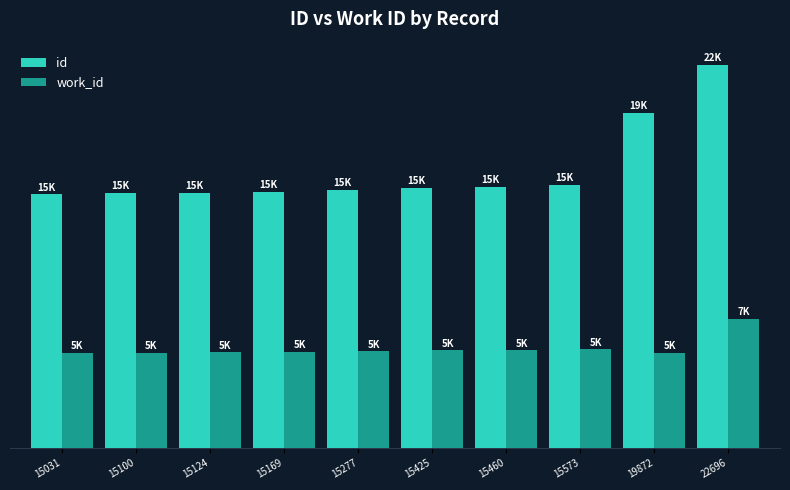

What is the spread (max minus min) of values at 15425?

9645